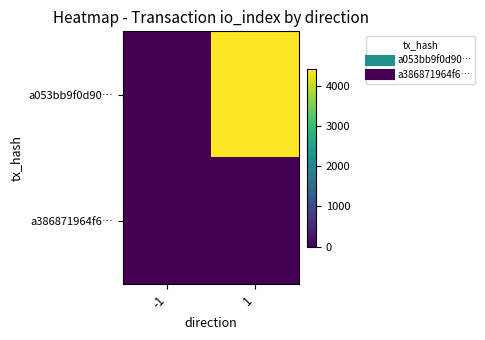

Which series changed the most between -1 and 1?

a053bb9f0d90…